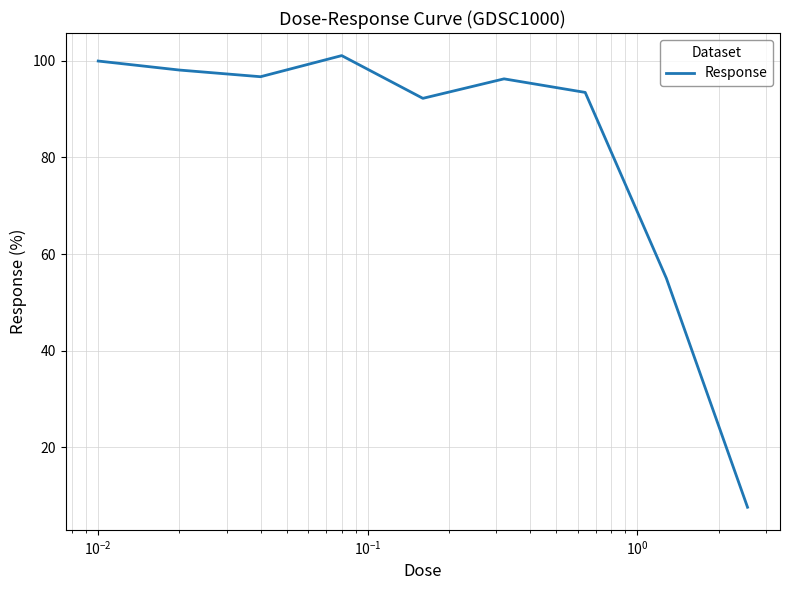

What is the difference between the maximum and minimum values?

93.5